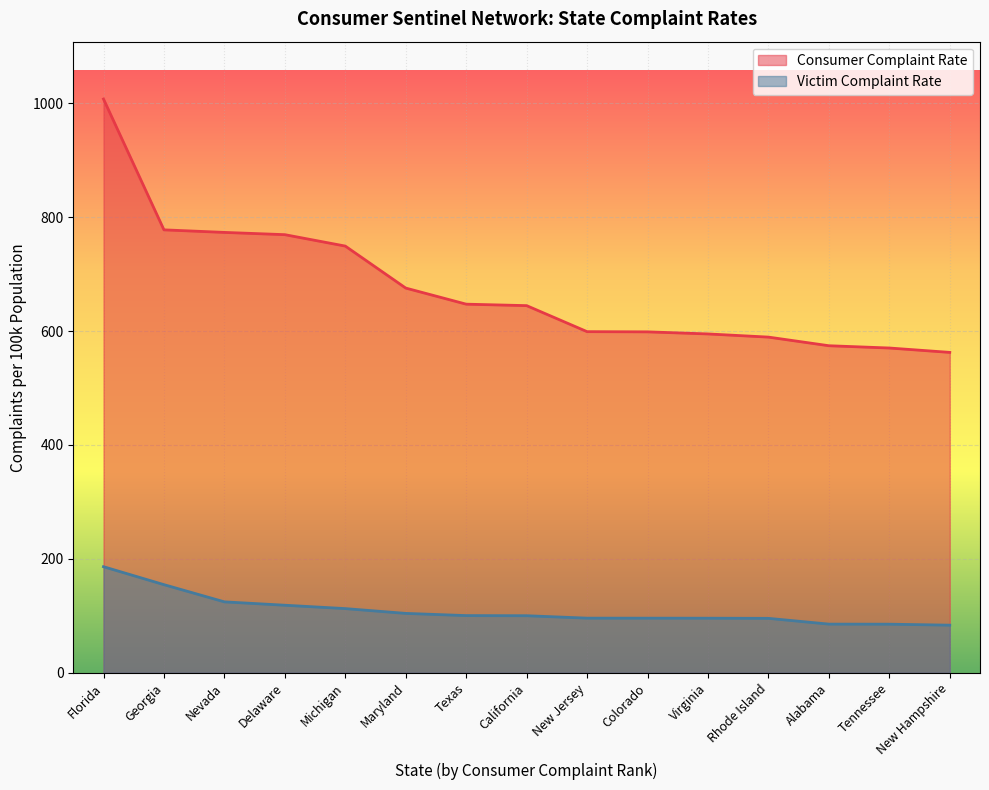

Between Maryland and Tennessee, which is larger?

Maryland